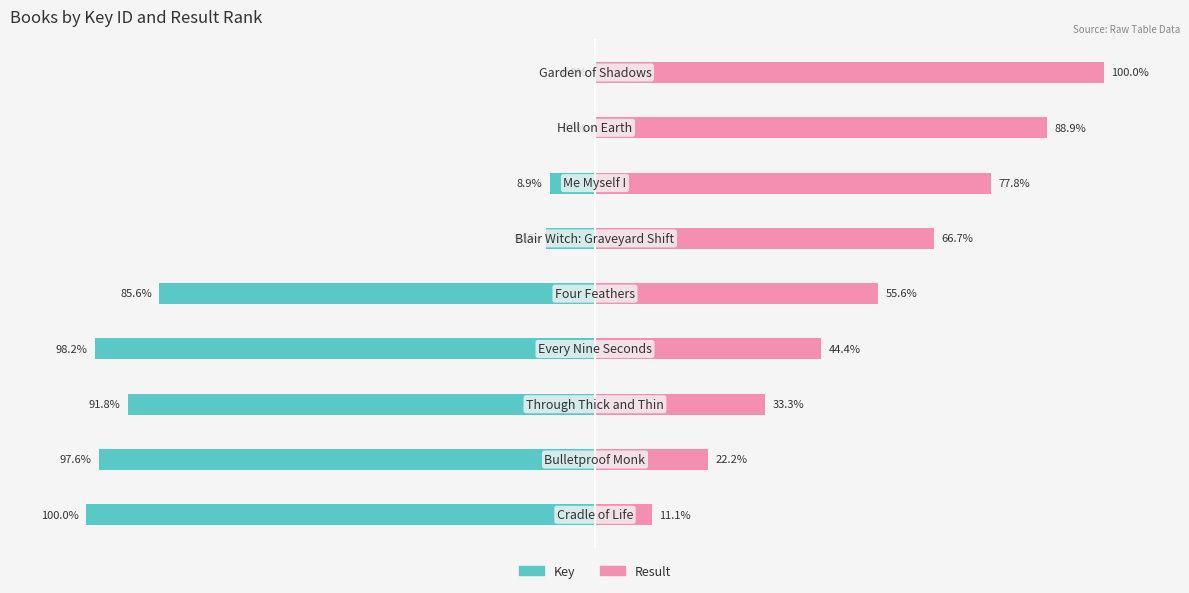

At how many categories does at least one series exceed -44?

9